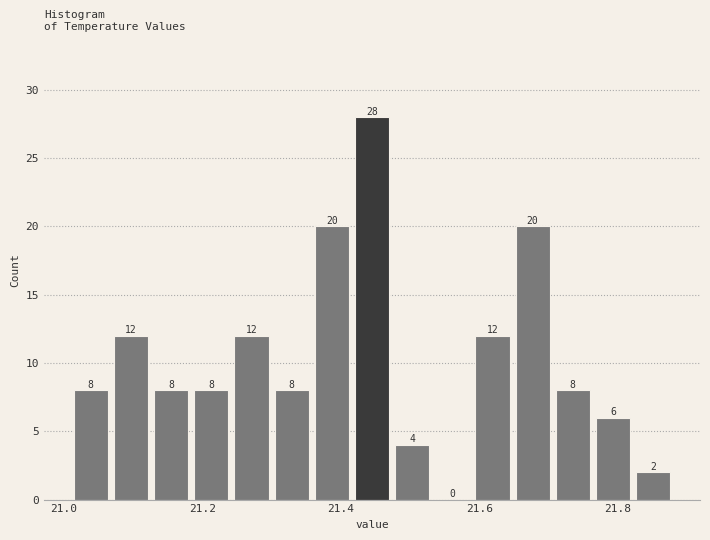

Around what value on the x-axis is the tallest bar? Give the approximate position of its centre, as read against the axis.

21.44